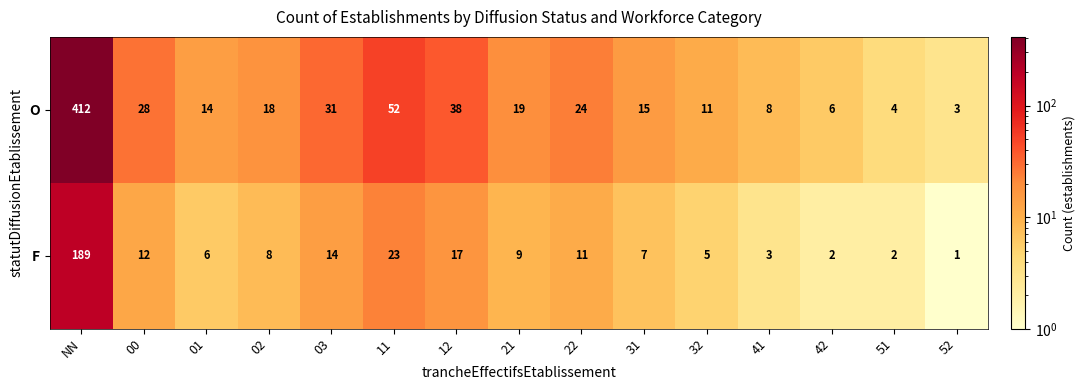

What is the smallest value displayed?

1